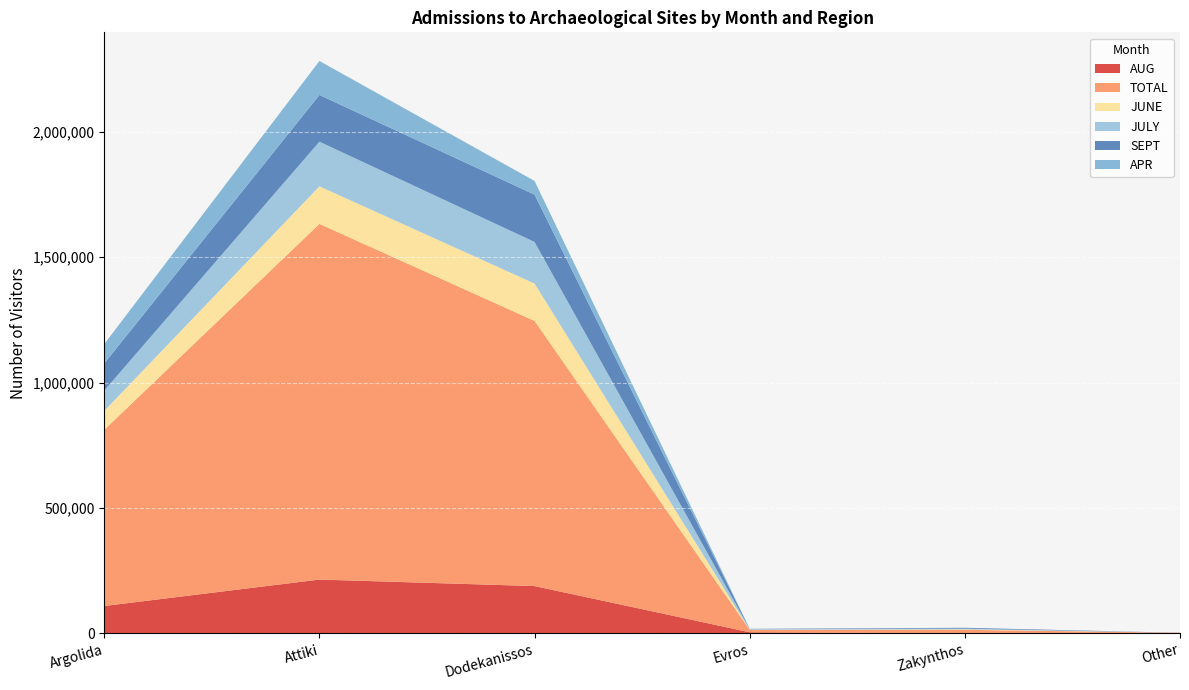

Reading left to right, what are all the values shown in this chart?

AUG: 109333	214746	188770	4622	0	2600
TOTAL: 702471	1417834	1057041	9473	14371	0
JUNE: 75289	149889	149024	710	1935	0
JULY: 81203	177842	165738	2402	2815	0
SEPT: 108149	186143	188690	902	3421	0
APR: 77181	135648	54486	292	0	0